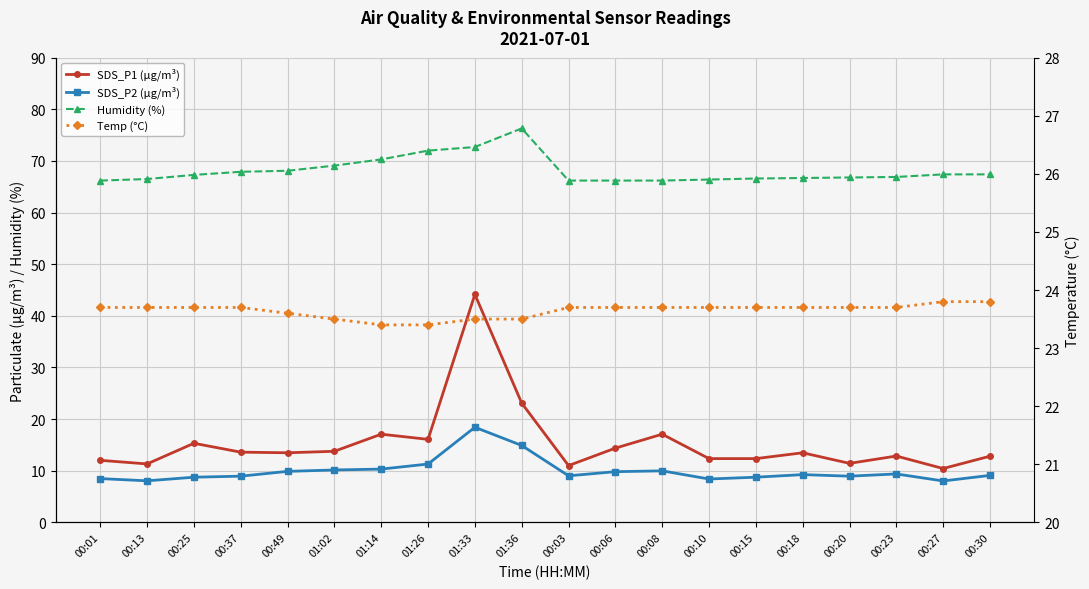

The SDS_P2 (µg/m³) series shows 8.8 at 00:15. True or false?

True